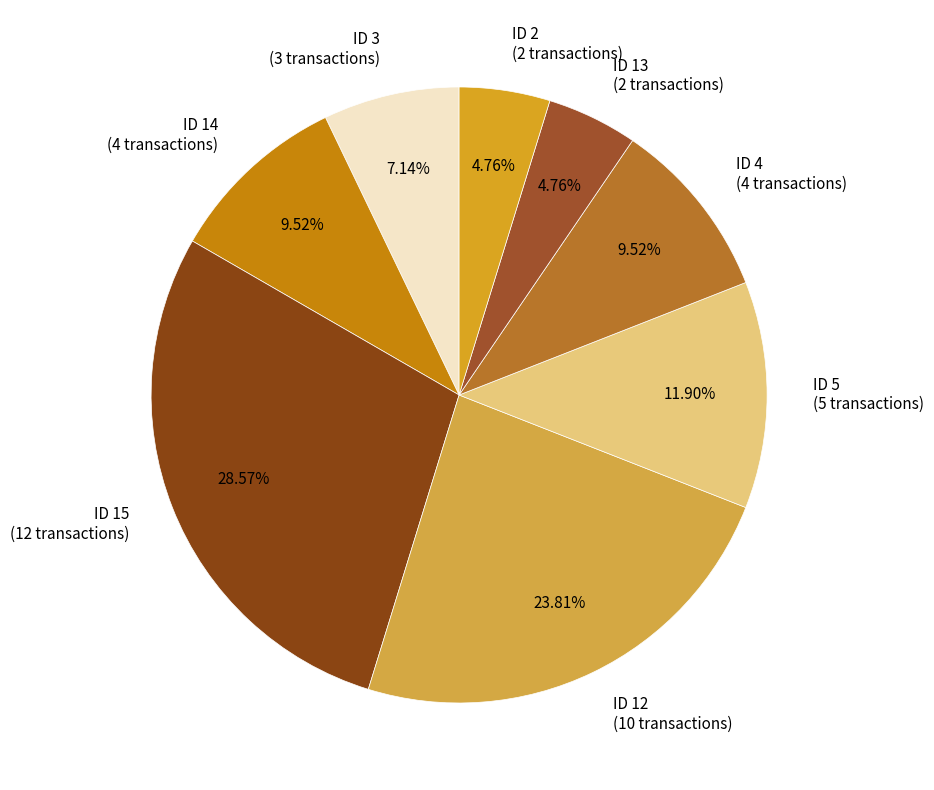

What is the largest slice in the pie chart?

ID 15 (12 transactions)